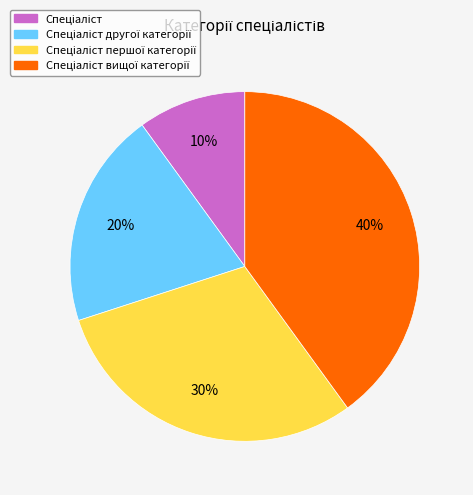

To the nearest percent, what is the average slice percentage?

25%